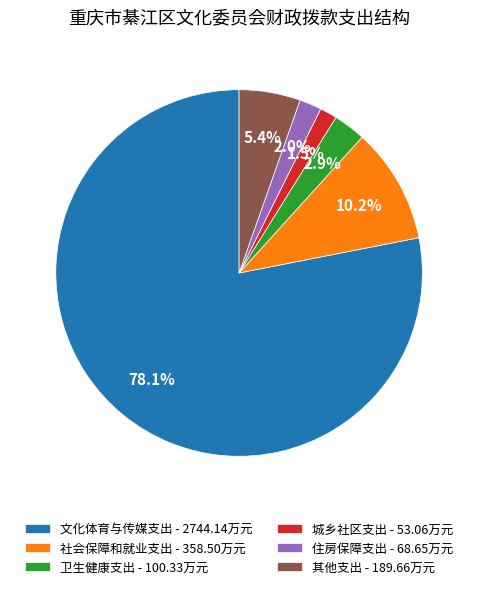

Do 社会保障和就业支出 and 文化体育与传媒支出 together represent more than half of the pie?

Yes